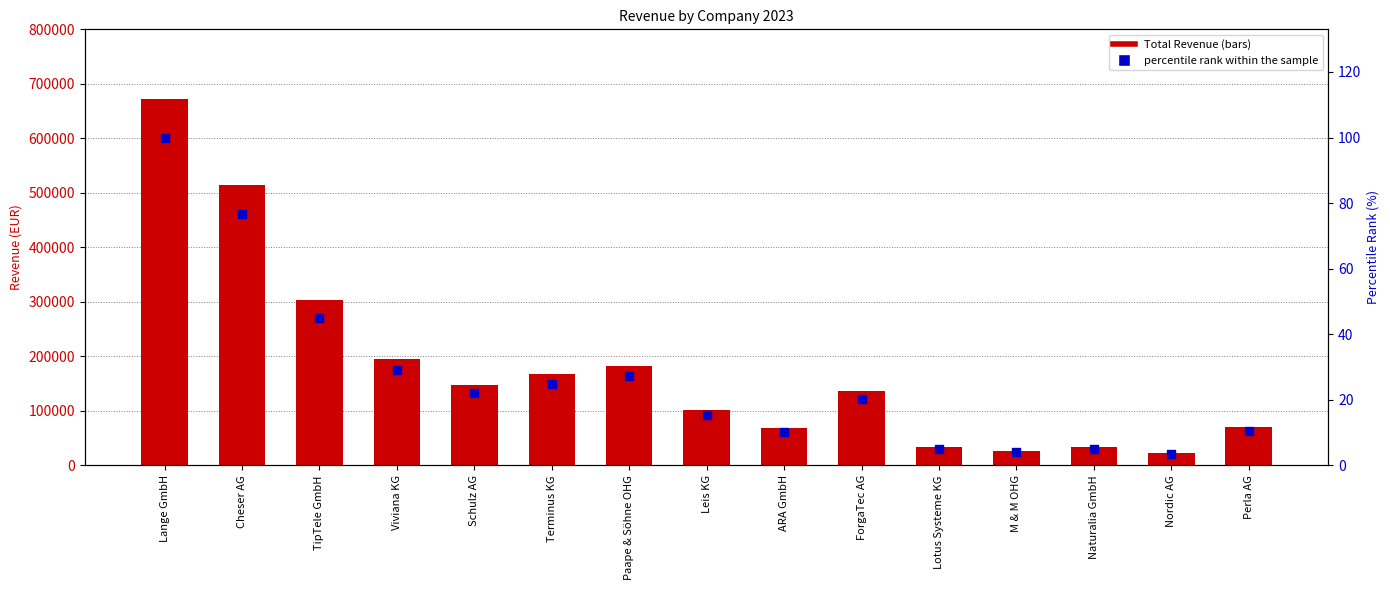

At how many categories does at least one series exceed 607682?

1